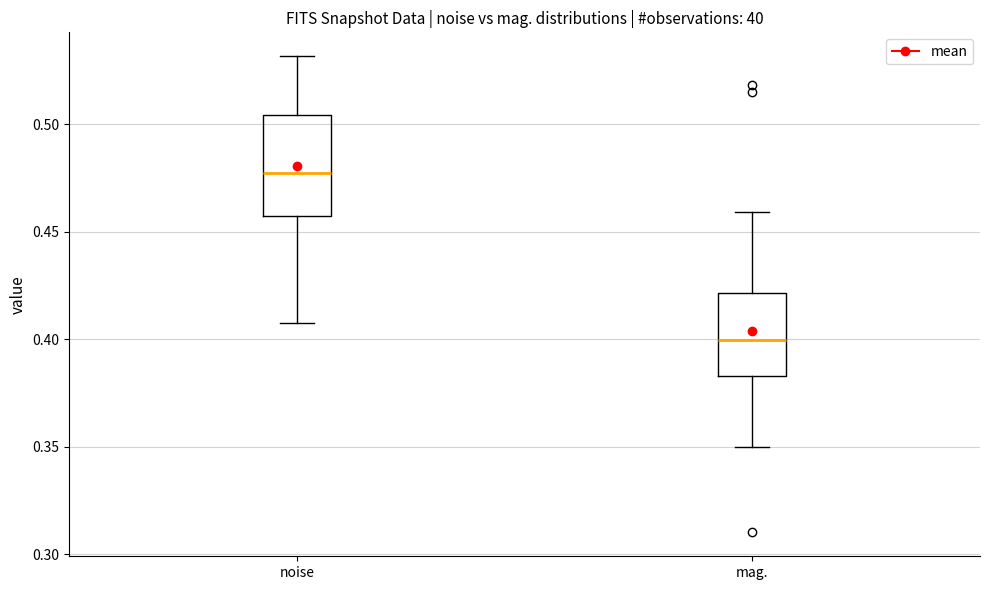

Where is the upper edge of the box for mag. on the y-axis? The values are not printed on the chart, so give them approximately, as read against the axis.

0.420